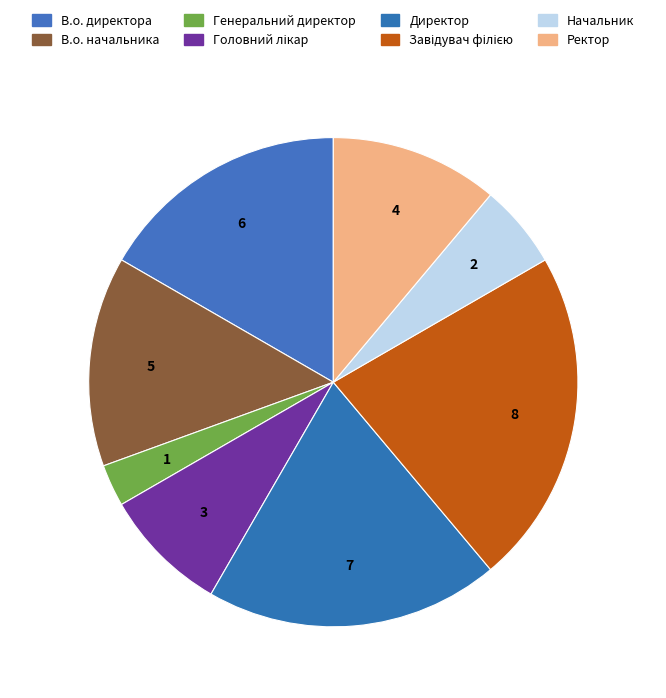

Rank the categories by value from lowest to highest.

Генеральний директор, Начальник, Головний лікар, Ректор, В.о. начальника, В.о. директора, Директор, Завідувач філією